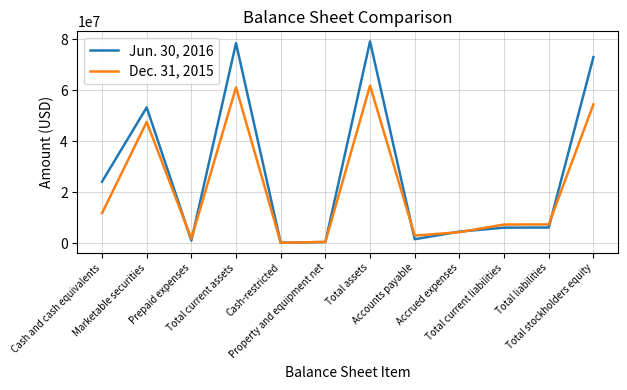

Which series has the largest total across all categories?

Jun. 30, 2016